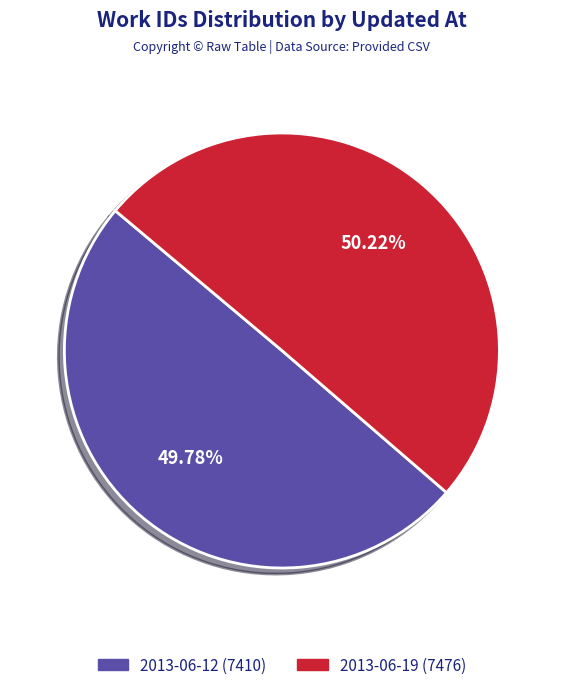

Is there a majority slice in this chart?

Yes